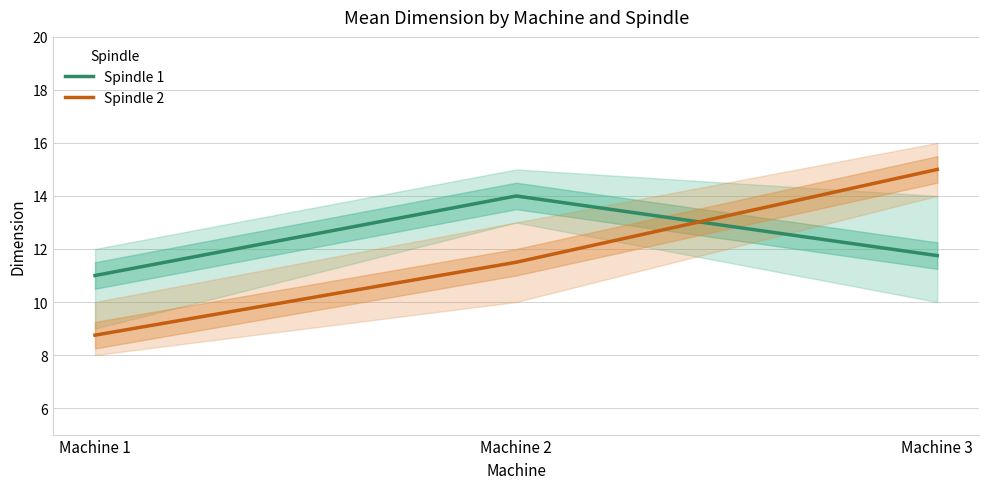

At which category is the sum across all series the highest?

Machine 3